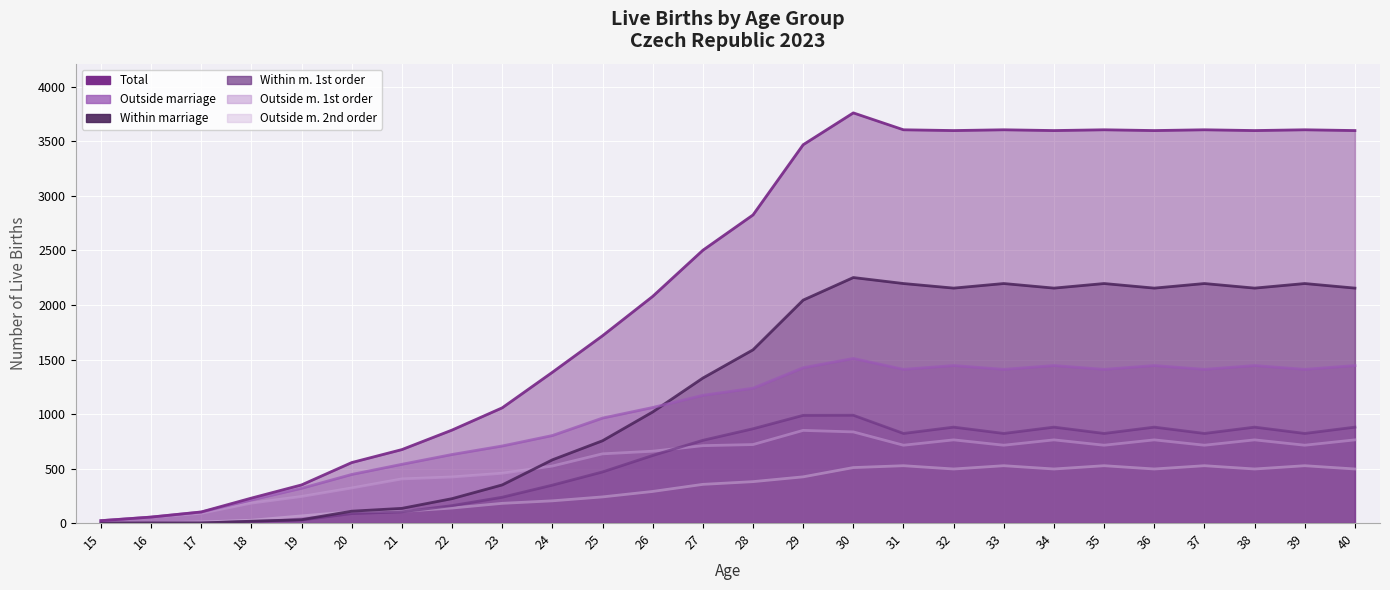

How many lines are shown in the chart?

6